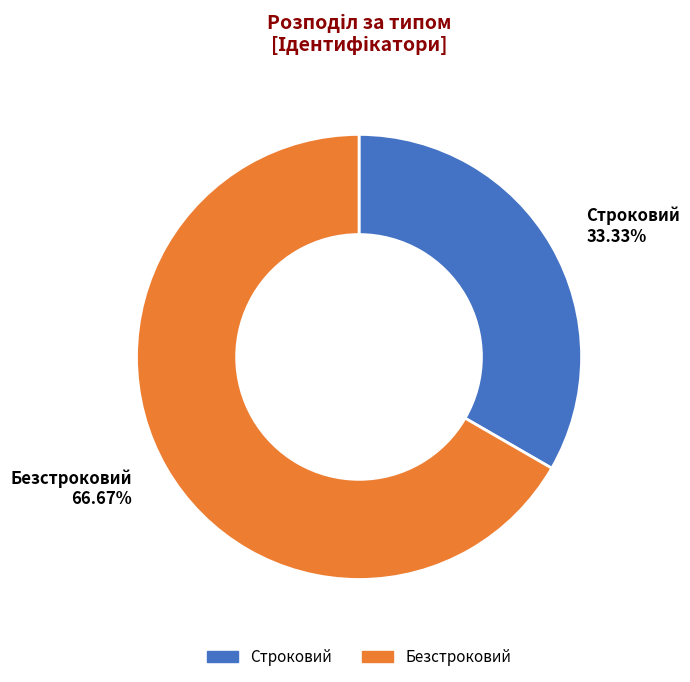

What percentage do Строковий and Безстроковий together represent?

100.0%